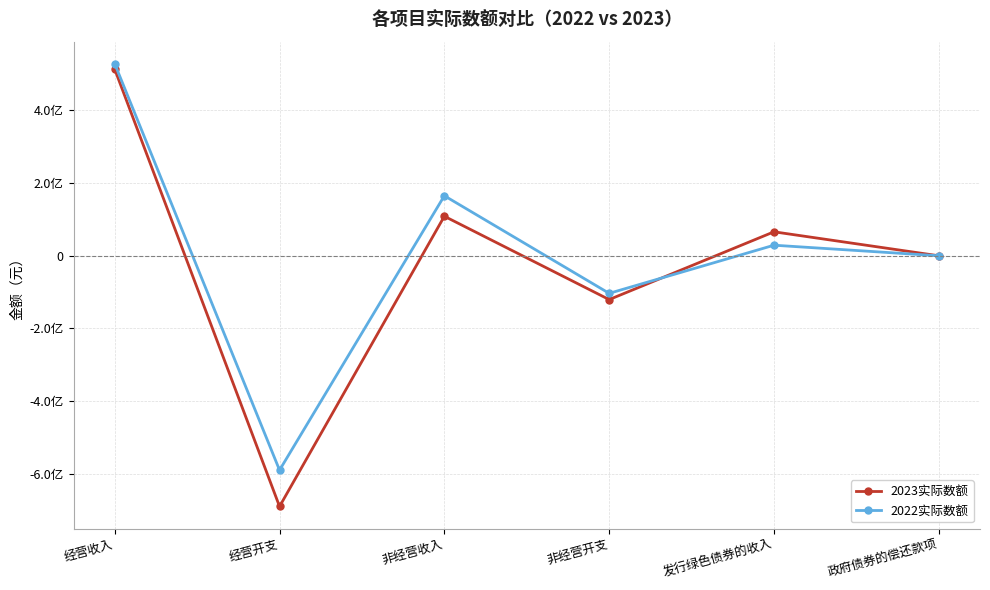

At which label does 2023实际数额 reach its peak?

经营收入